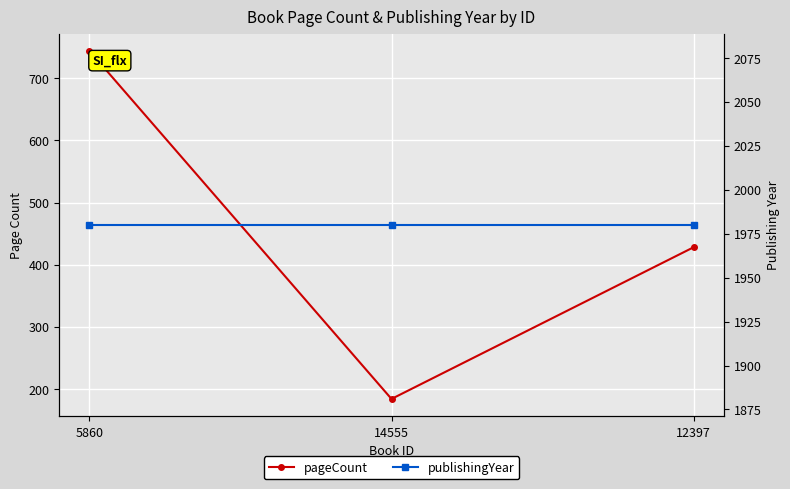

Is it true that publishingYear equals 756 at 12397?

False